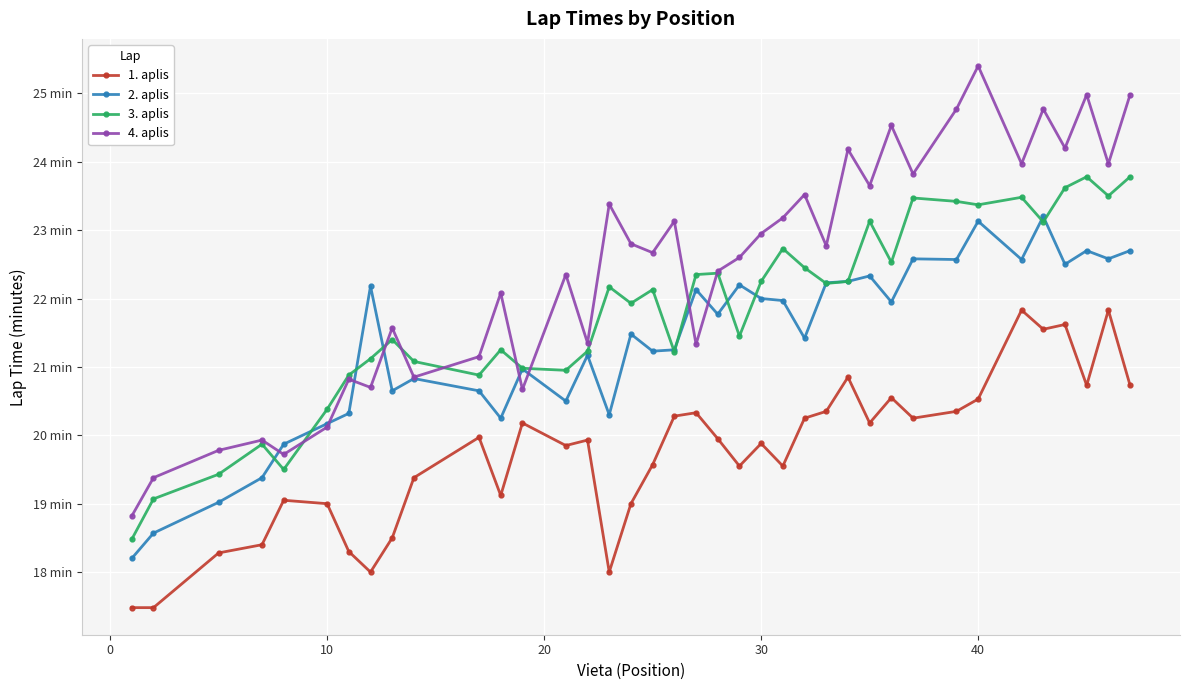

What are all the series names shown in the legend?

1. aplis, 2. aplis, 3. aplis, 4. aplis